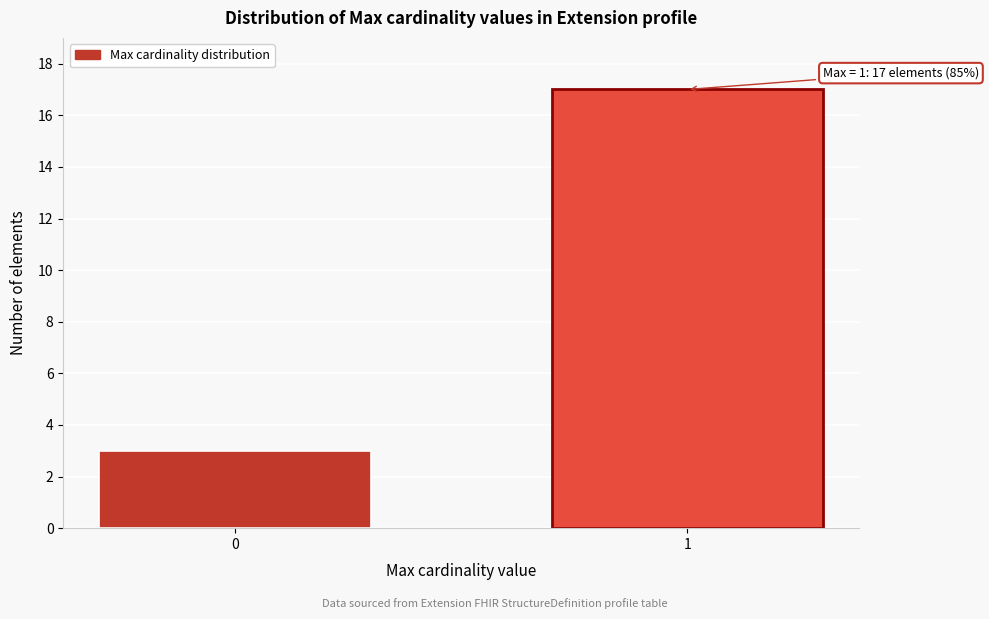

Reading left to right, list all the values displayed in this chart.

0=3	1=17